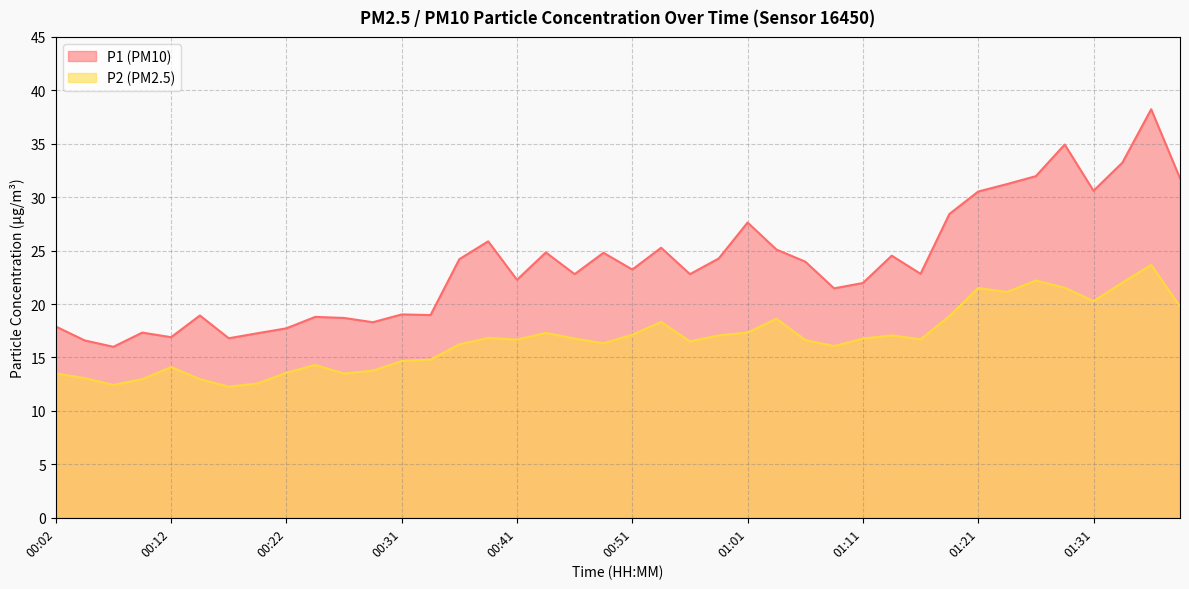

Rank the series by their average value, from highest to lowest.

P1, P2